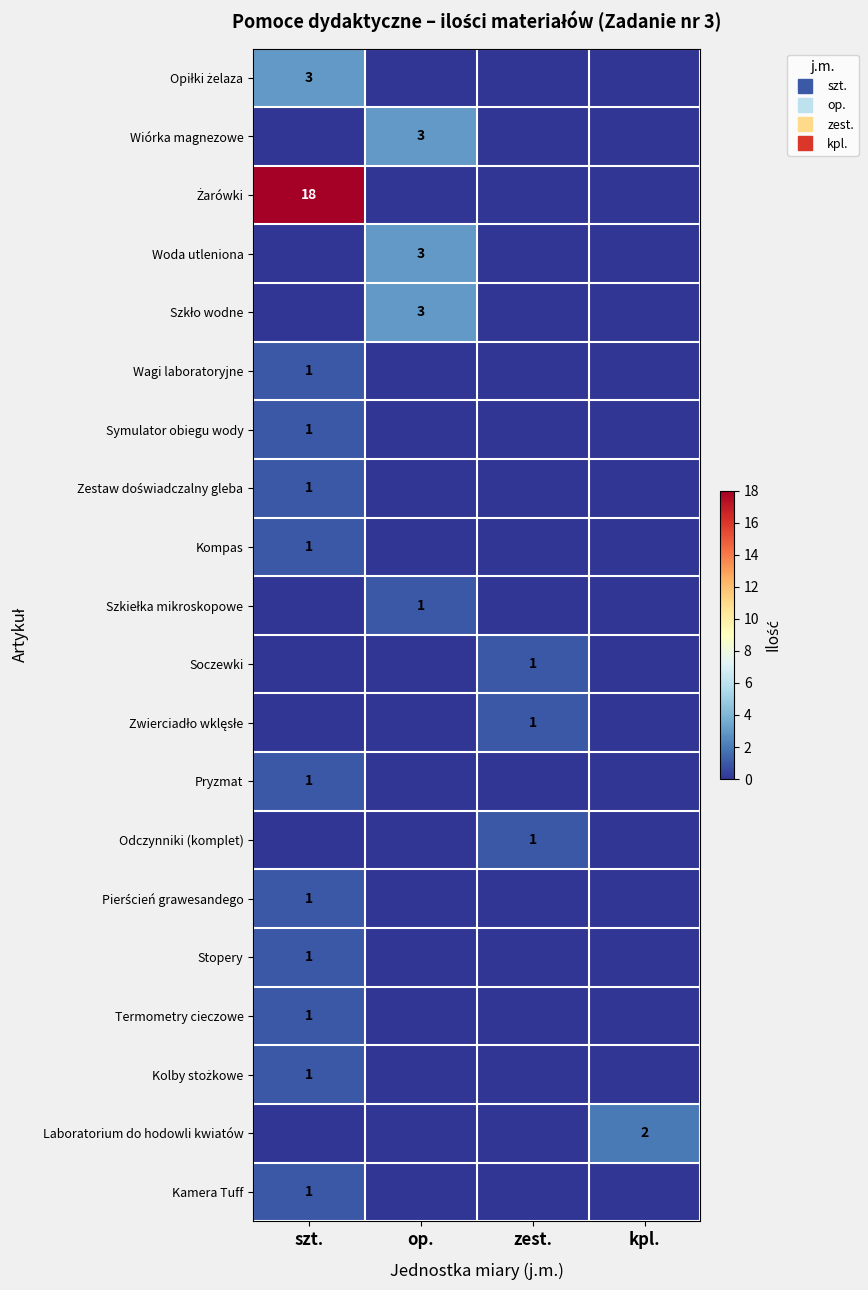

True or false: Pryzmat has a value of 0 at op..

False